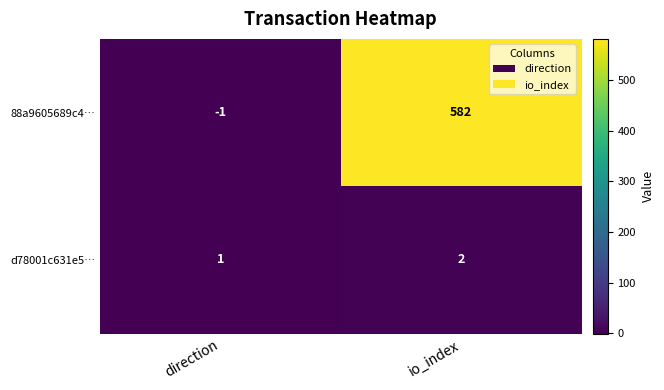

Reading left to right, extract all data points from this chart.

88a9605689c4…: -1	582
d78001c631e5…: 1	2